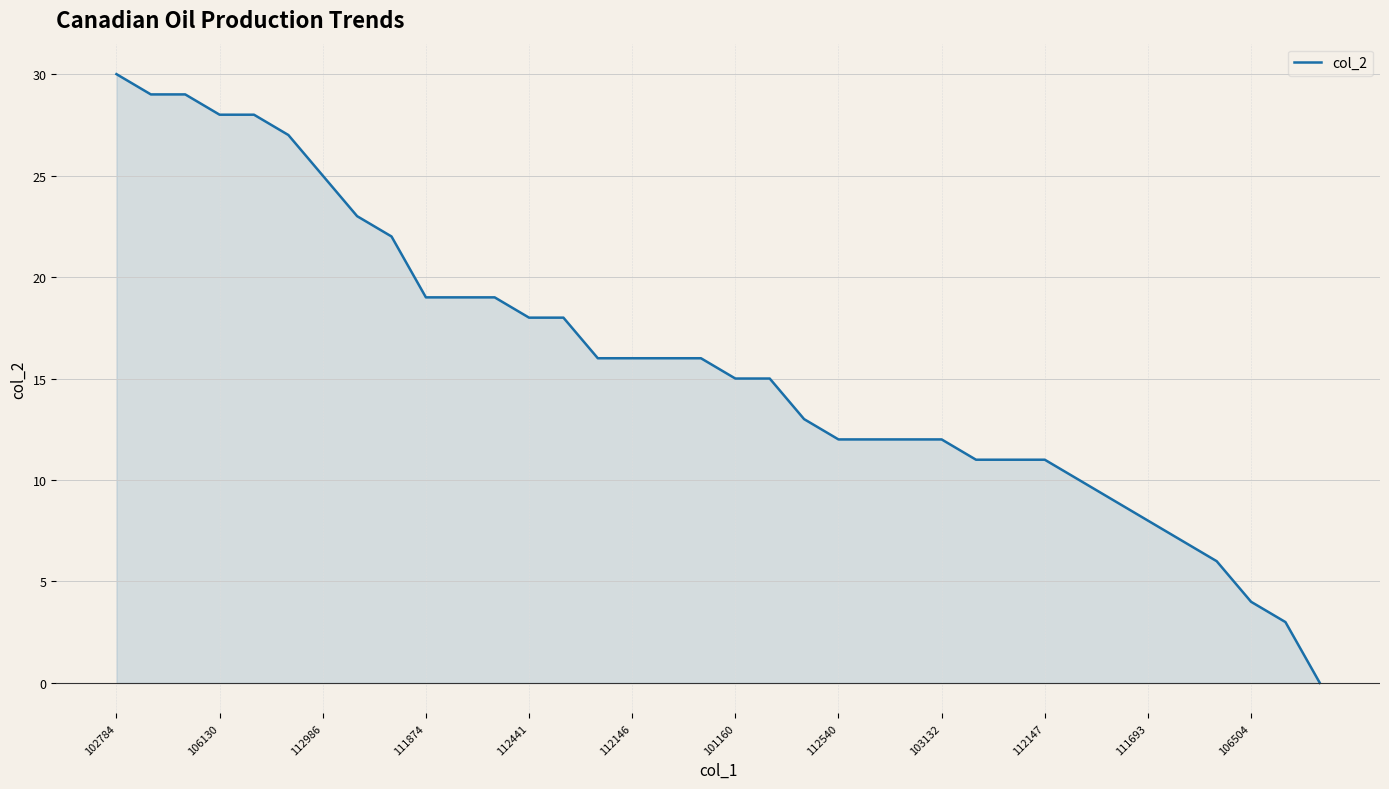

What is the difference between the maximum and minimum values?

30